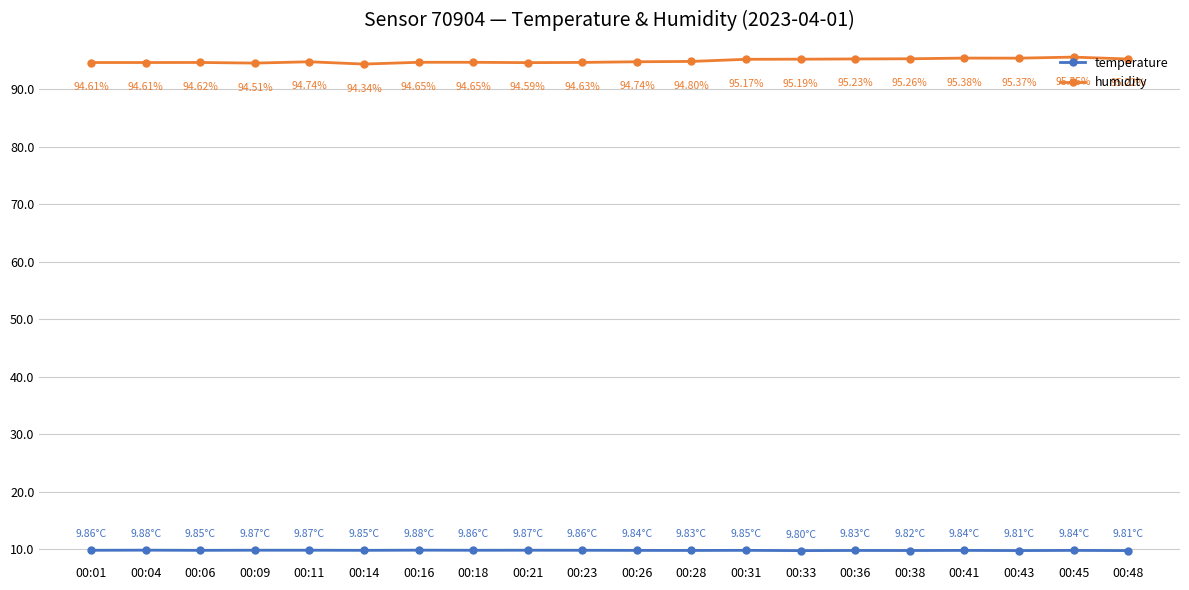

What is the maximum value for temperature?

9.9